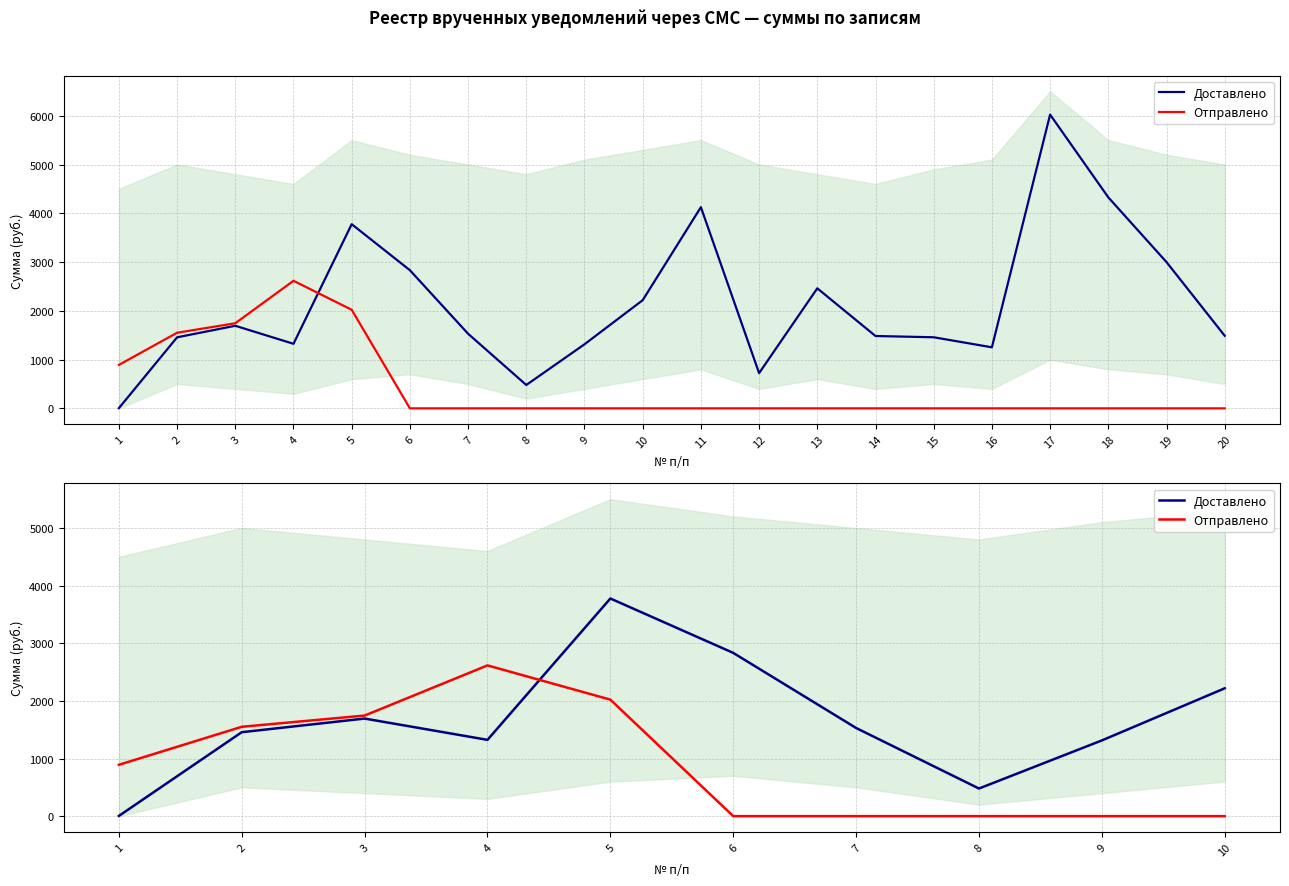

Which category has the lowest value across all series?

6